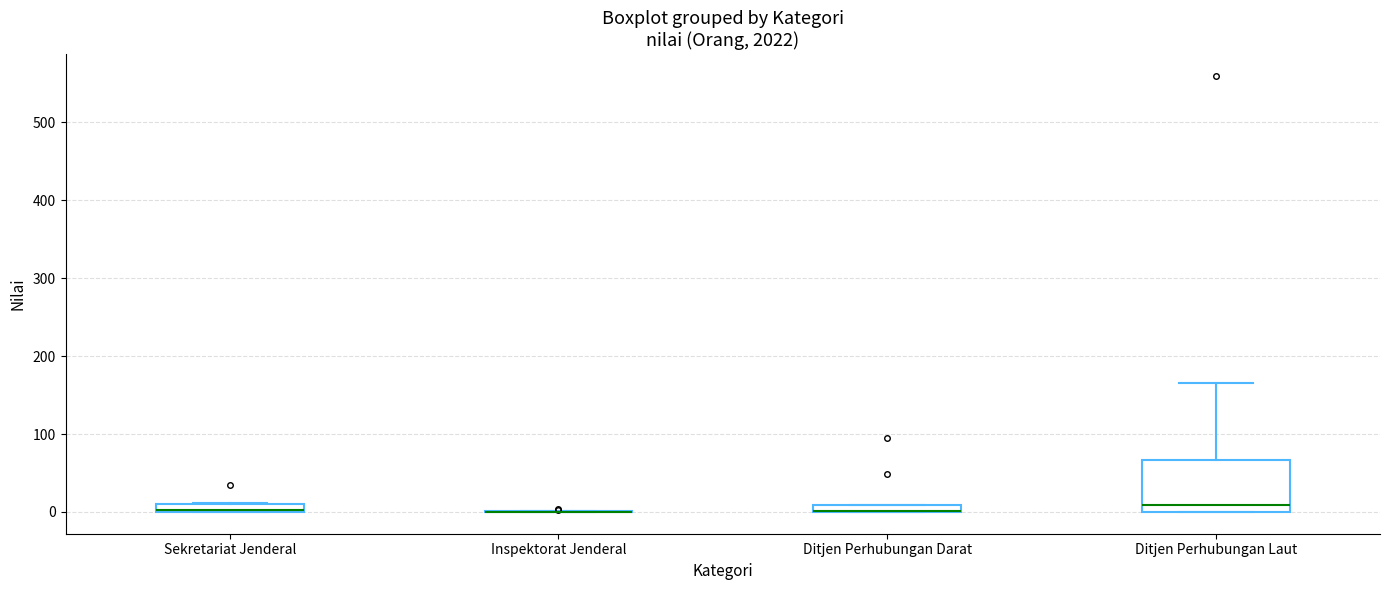

Which box is the tallest, from its lower edge to its upper edge?

Ditjen Perhubungan Laut